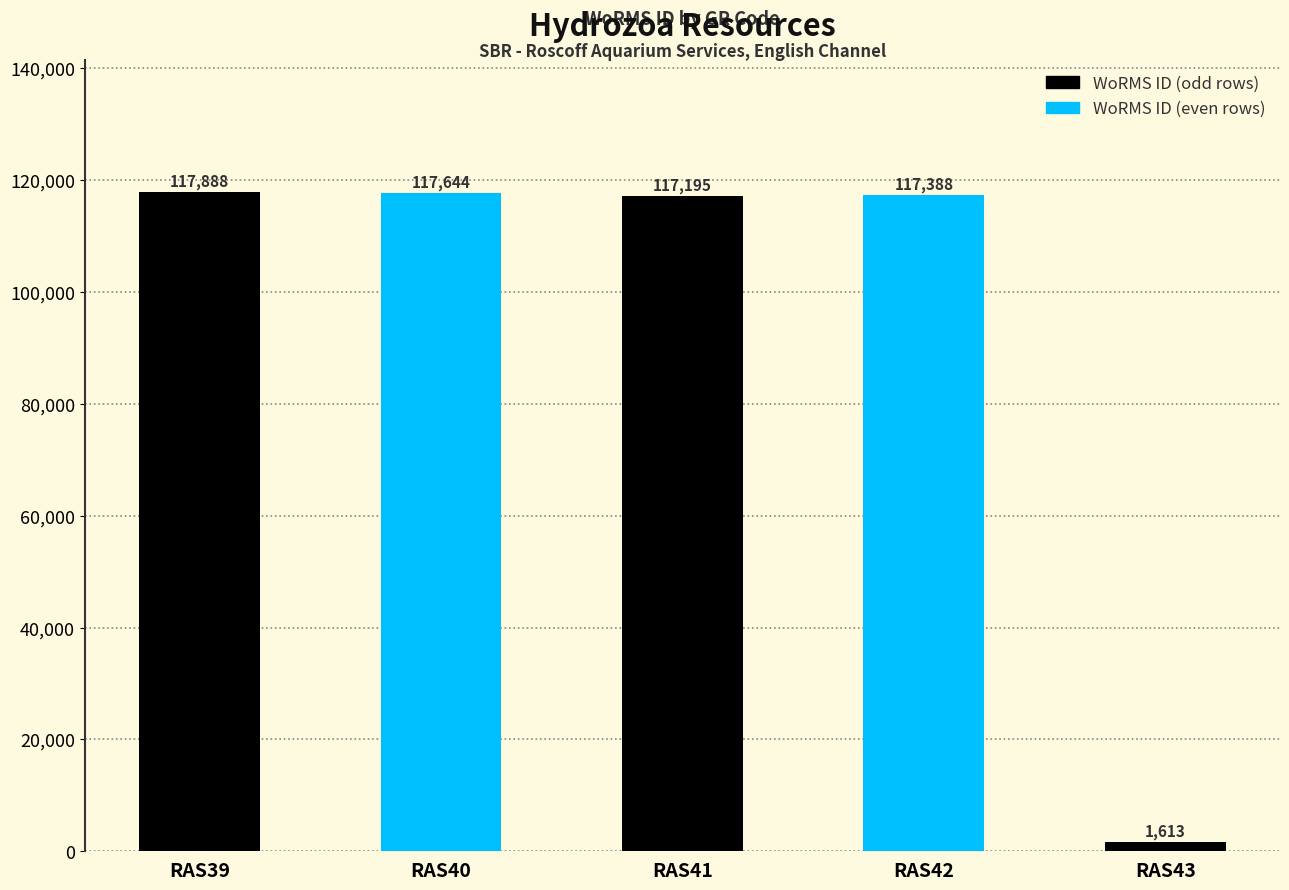

Which category has the highest value across all series?

RAS39